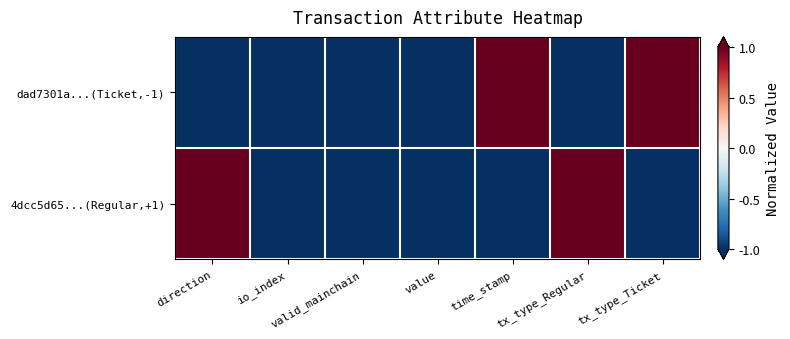

Reading left to right, what are all the values shown in this chart?

dad7301a...(Ticket,-1): direction=-1	io_index=-1	valid_mainchain=-1	value=-1	time_stamp=1	tx_type_Regular=-1	tx_type_Ticket=1
4dcc5d65...(Regular,+1): direction=1	io_index=-1	valid_mainchain=-1	value=-1	time_stamp=-1	tx_type_Regular=1	tx_type_Ticket=-1